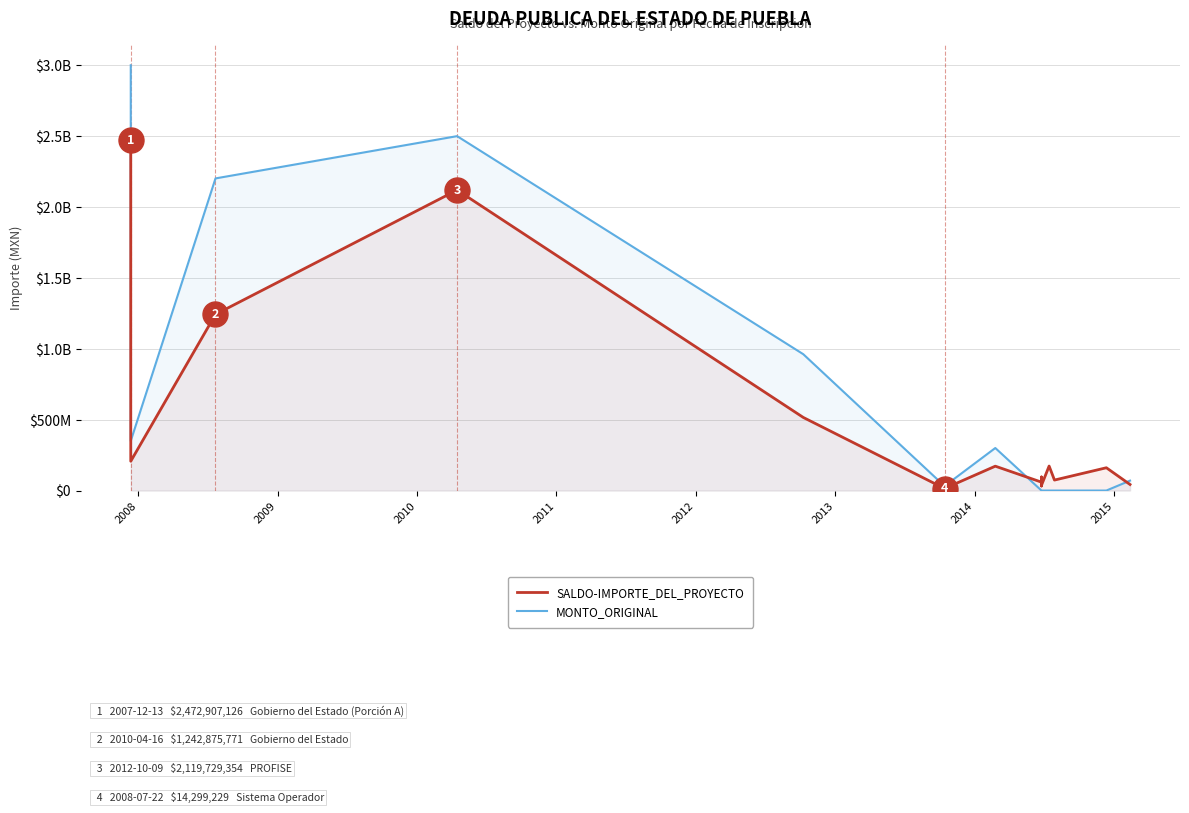

After their last crossing, which series has the higher values: SALDO-IMPORTE_DEL_PROYECTO or MONTO_ORIGINAL?

MONTO_ORIGINAL